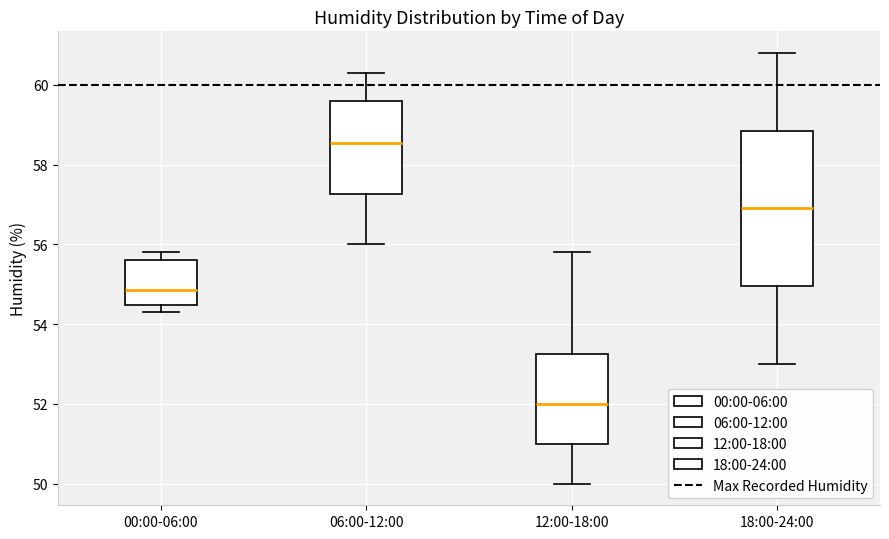

Comparing the boxes themselves (not the whiskers), which one is the tallest?

18:00-24:00